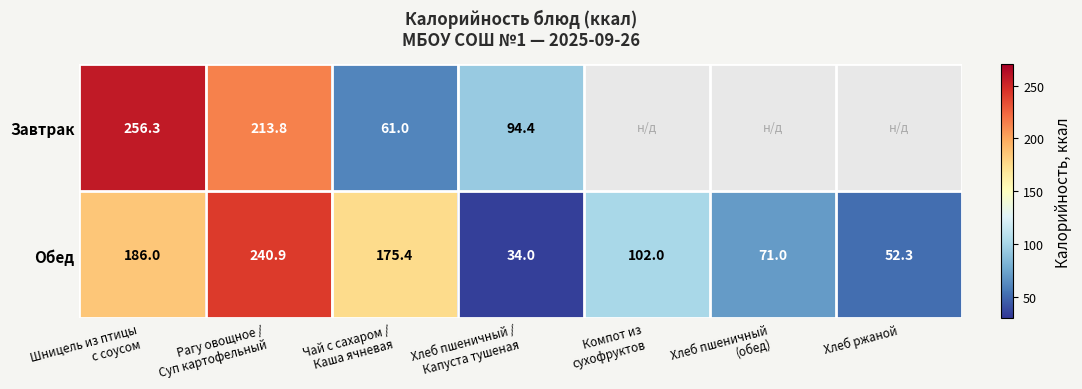

What is the difference between the maximum and minimum values in the Завтрак series?

195.3